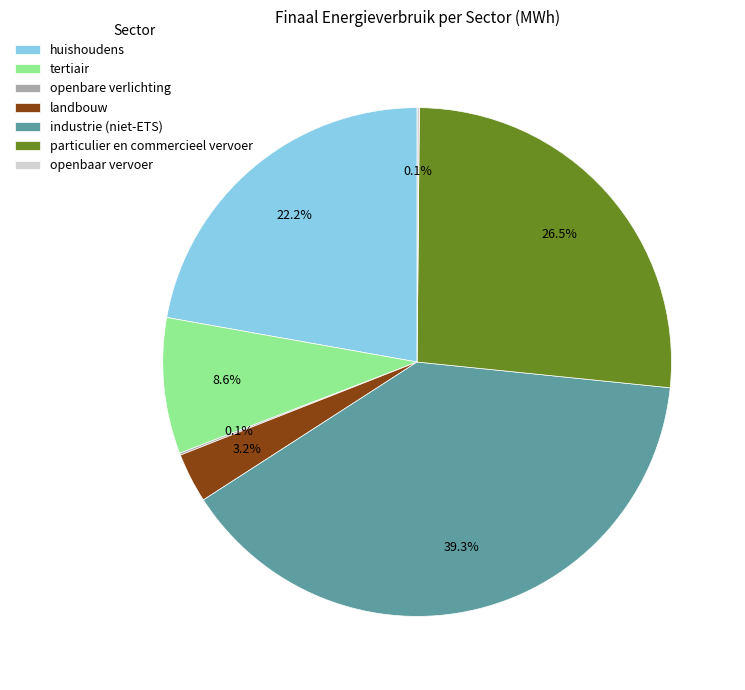

Which category has the biggest portion of the pie?

industrie (niet-ETS)